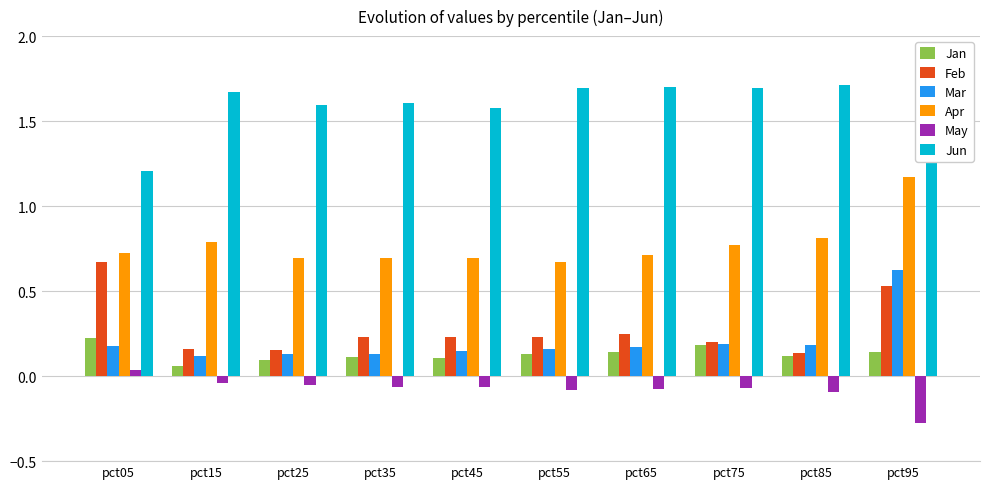

Rank the series at pct25 from highest to lowest value.

Jun, Apr, Feb, Mar, Jan, May